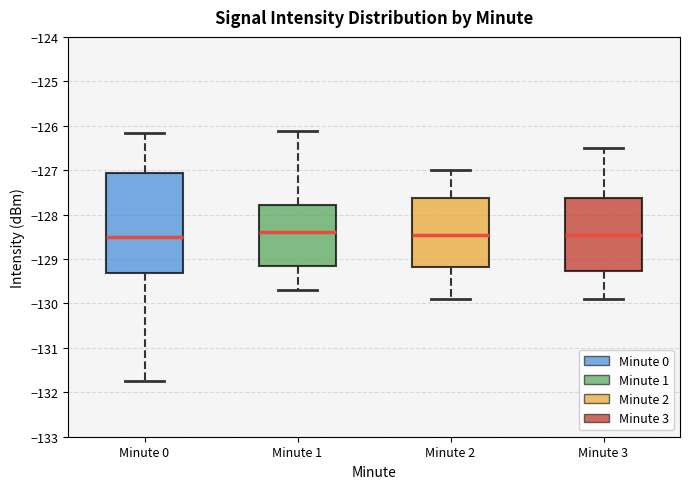

Reading left to right, read every box against the y-axis: the position of its median line, the range the box covers, and the ends of its whiskers. The values are not printed on the chart, so give them approximately, as read against the axis.

Minute 0: median -128.5, box -129.3 to -127.1, whiskers -131.7 to -126.2
Minute 1: median -128.4, box -129.2 to -127.8, whiskers -129.7 to -126.1
Minute 2: median -128.4, box -129.2 to -127.6, whiskers -129.9 to -127.0
Minute 3: median -128.4, box -129.3 to -127.6, whiskers -129.9 to -126.5